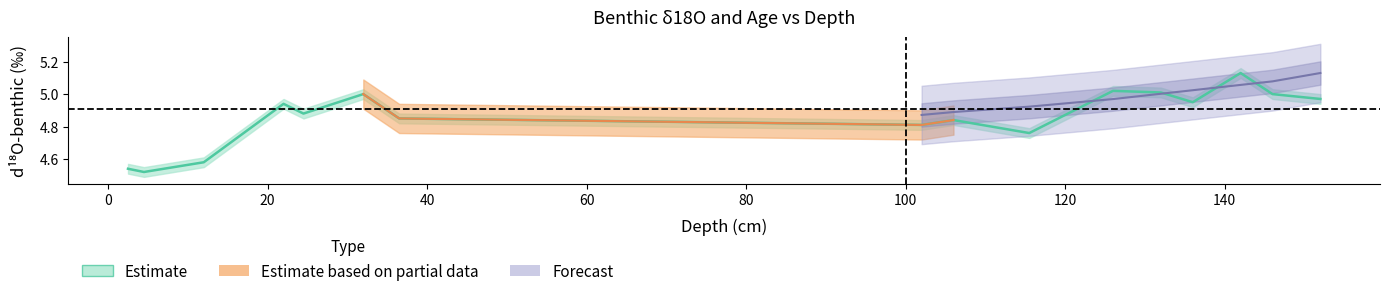

What is the average value?

4.9